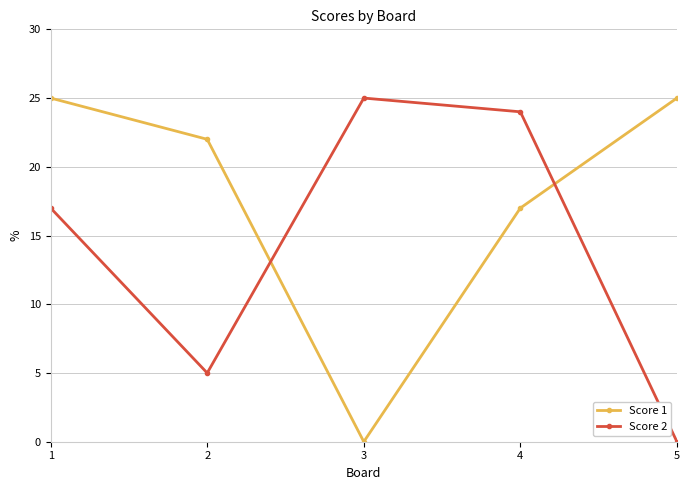

True or false: Score 1 has more than 2 points higher than both neighbors.

False